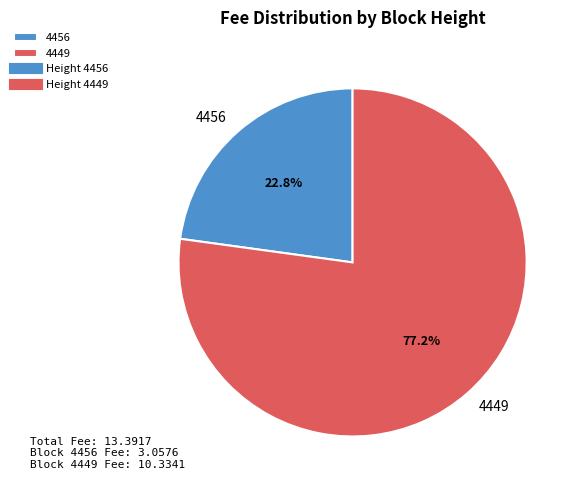

Count the number of slices in the pie.

2